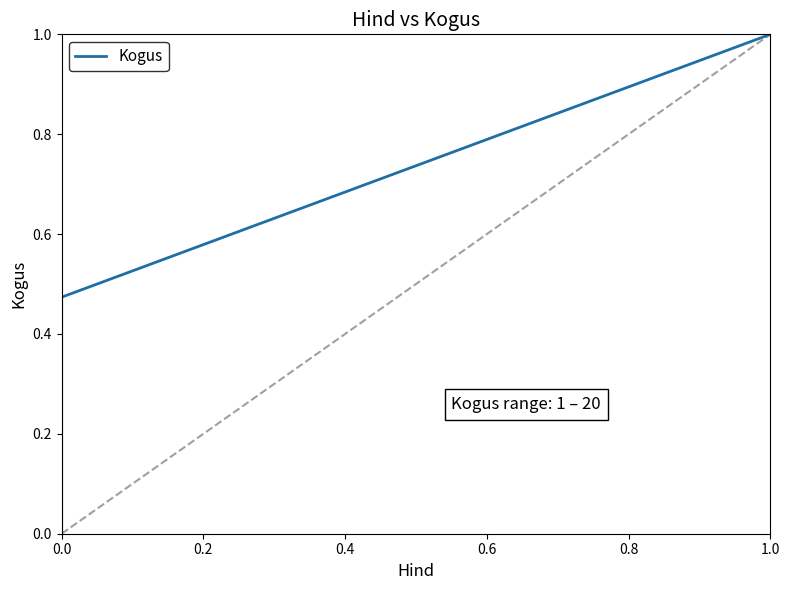

What is the value of the 2nd point from the left?

0.5